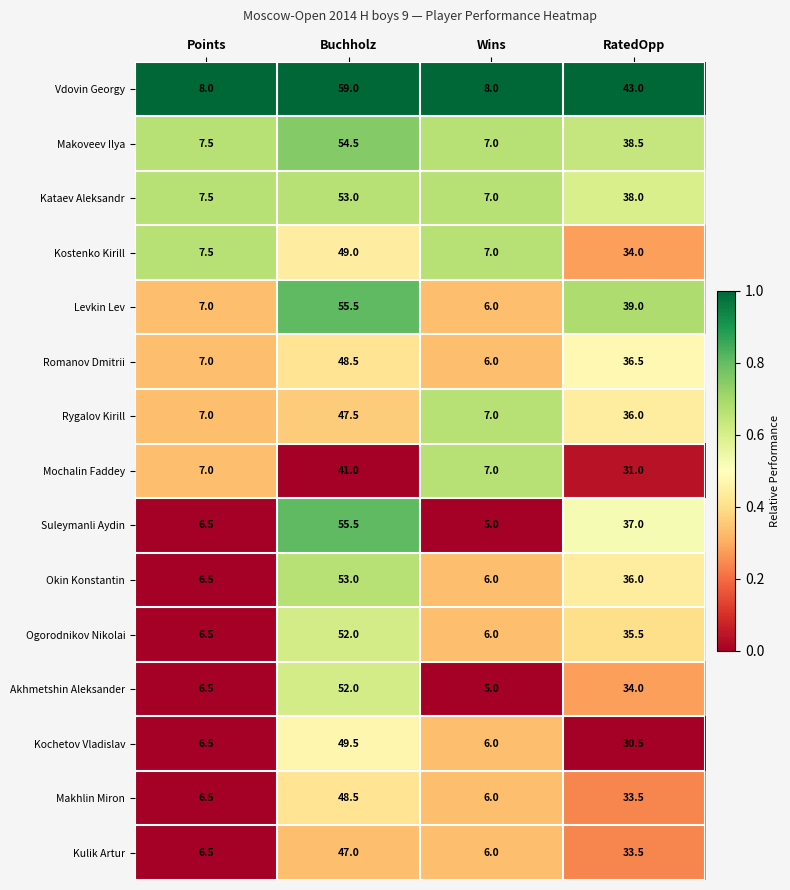

Which series changed the most between Buchholz and Wins?

Vdovin Georgy